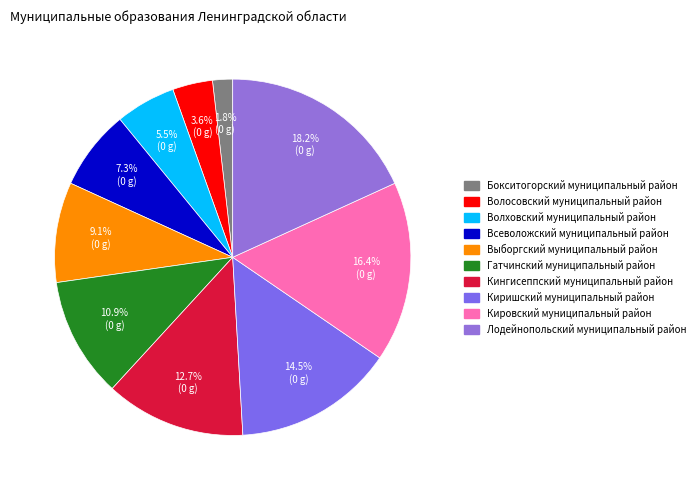

What percentage is the Бокситогорский муниципальный район slice, to the nearest percent?

2%